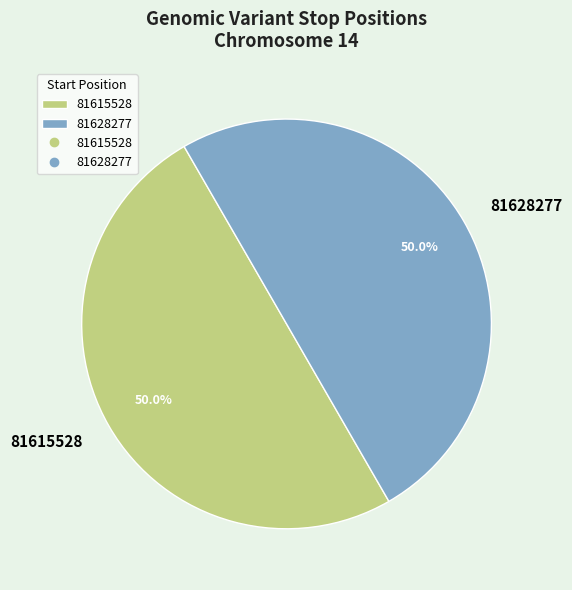

What is the total percentage of 81628277 and 81615528?

100.0%